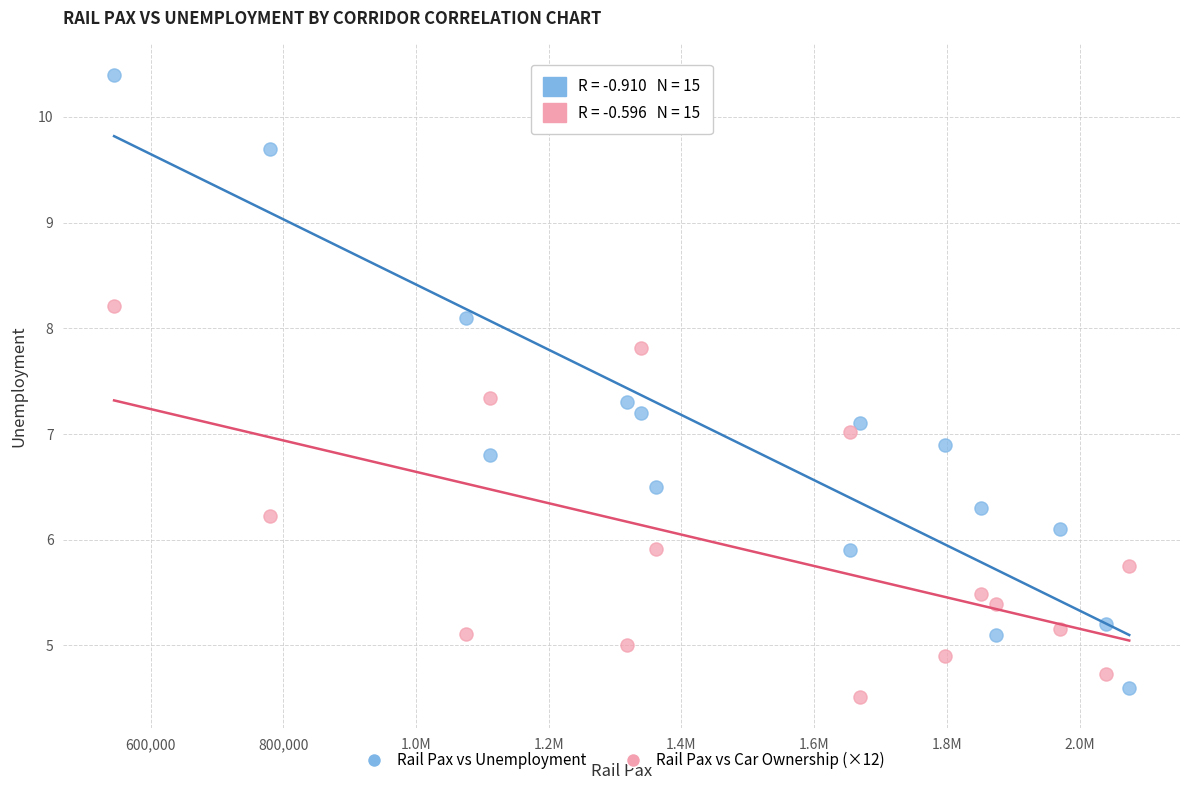

Which series reaches the maximum Y coordinate?

Rail Pax vs Unemployment